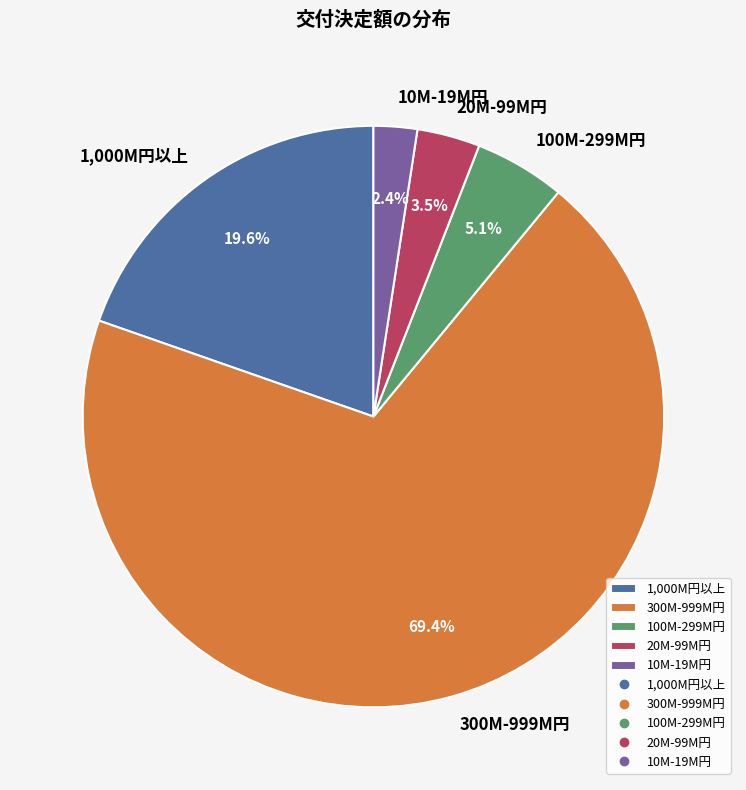

Count the number of slices in the pie.

5